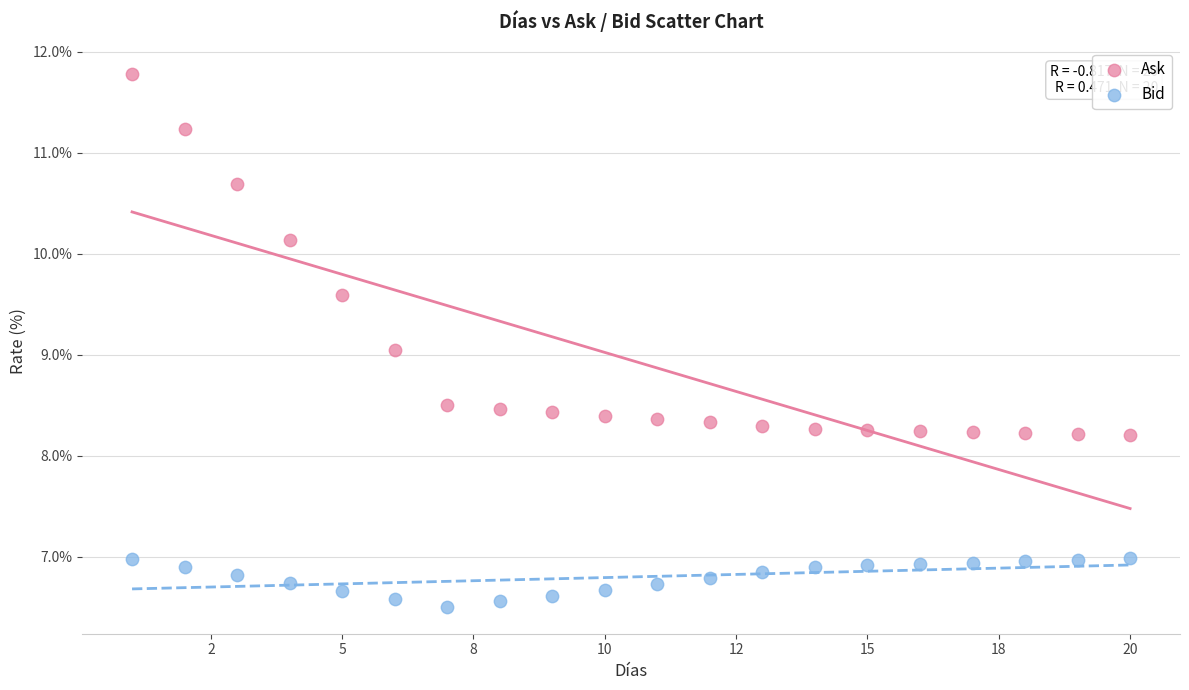

Which series contains the highest Y value?

Ask